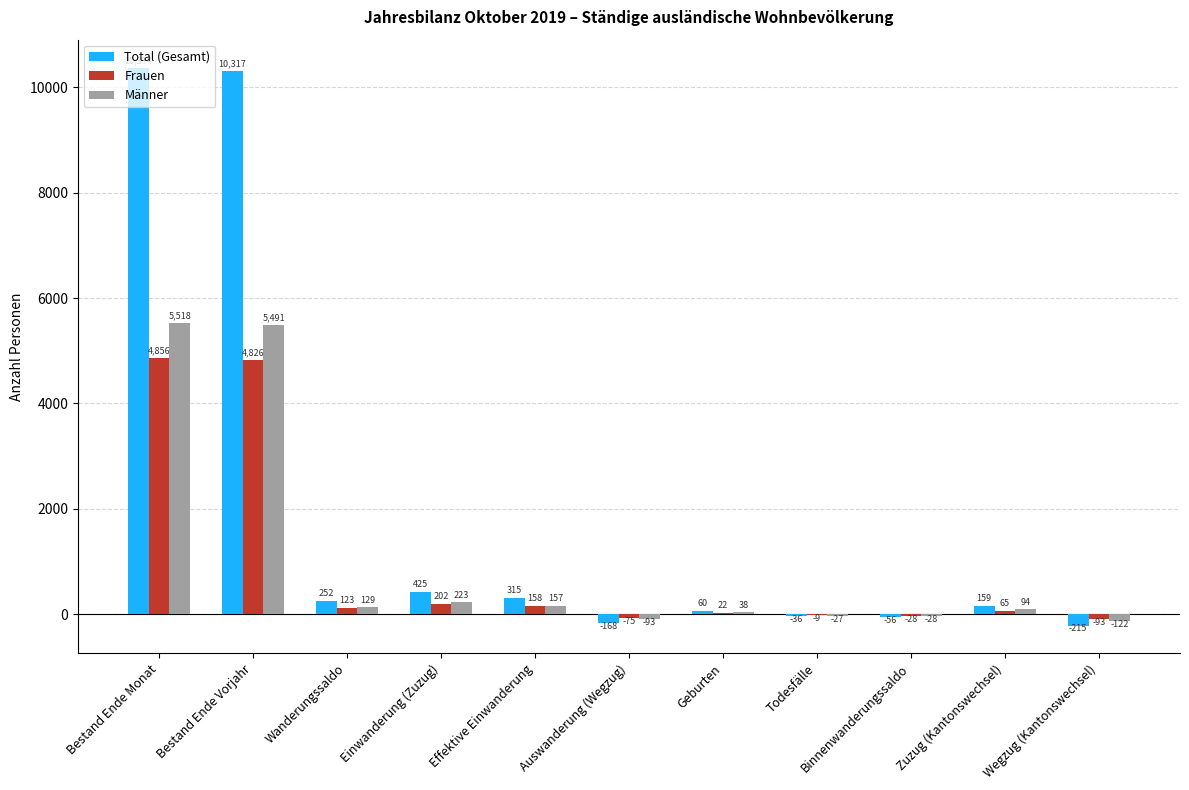

What is the sum of the Total (Gesamt) values at Wegzug (Kantonswechsel) and Wanderungssaldo?

37